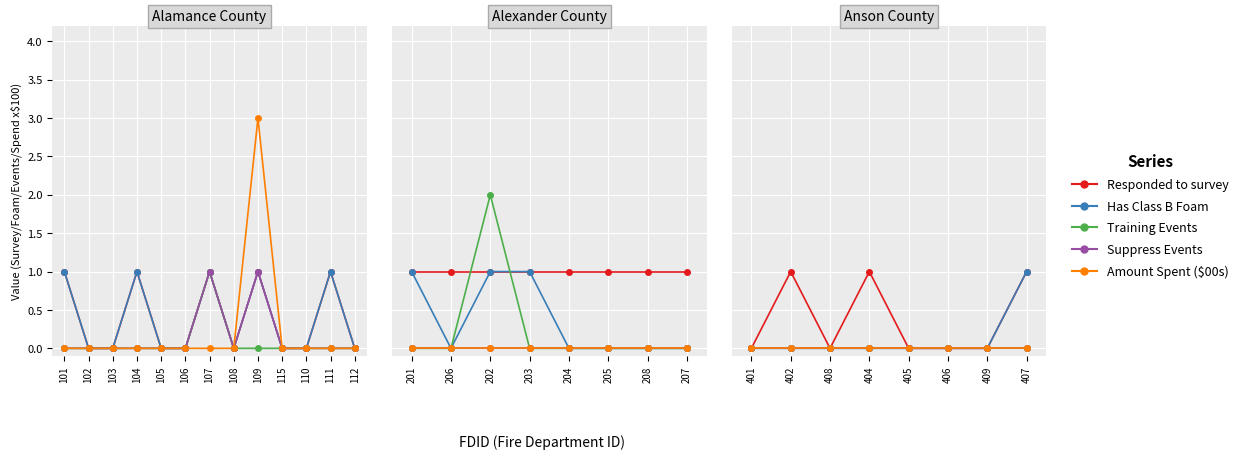

True or false: Suppress Events has more than 2 points higher than both neighbors.

False